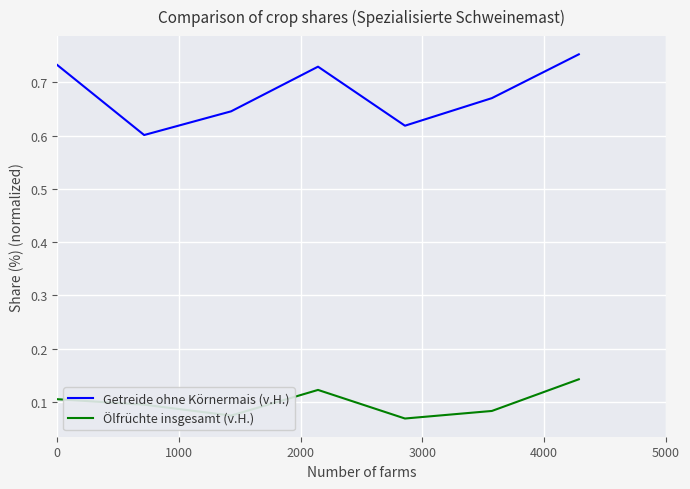

Which series has the largest range (max minus min)?

Getreide ohne Körnermais (v.H.)